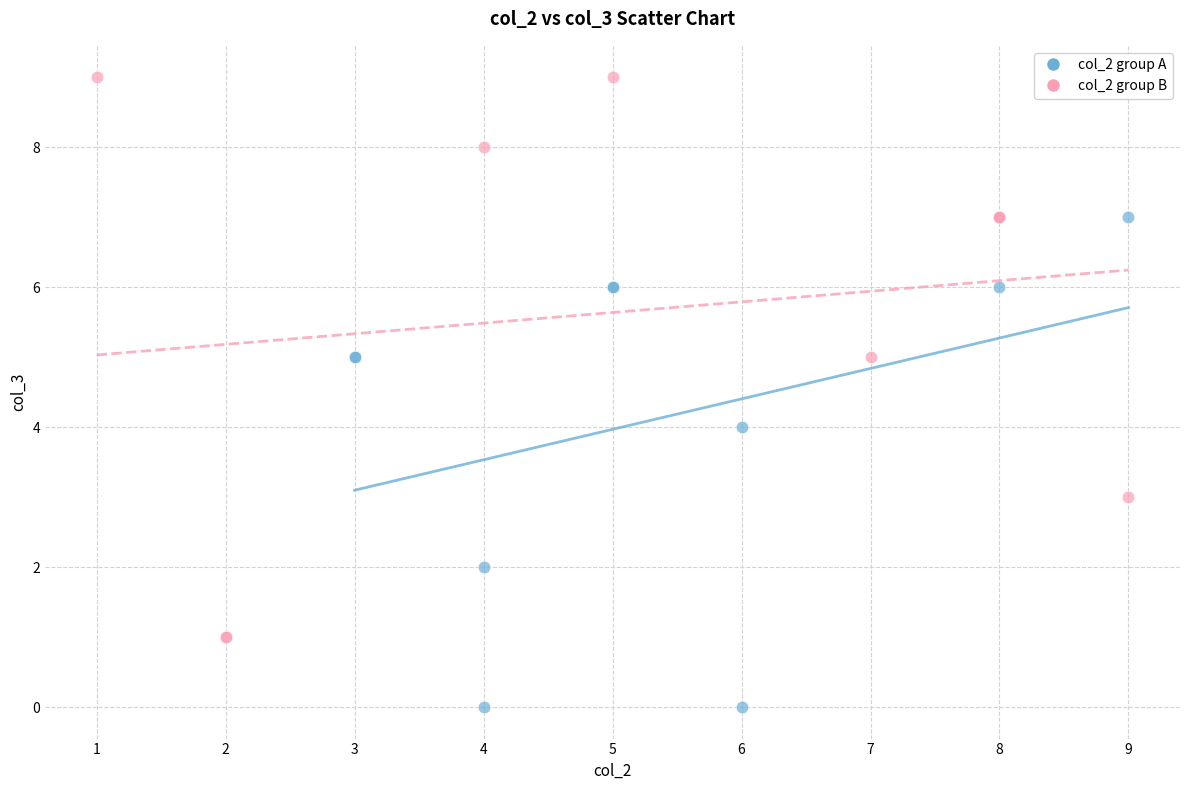

Which series has the widest spread of Y values?

col_2 group B